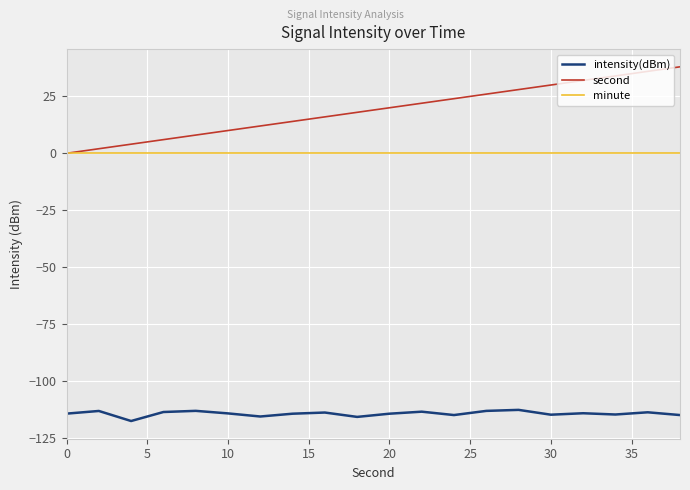

Does the chart have visible grid lines?

Yes